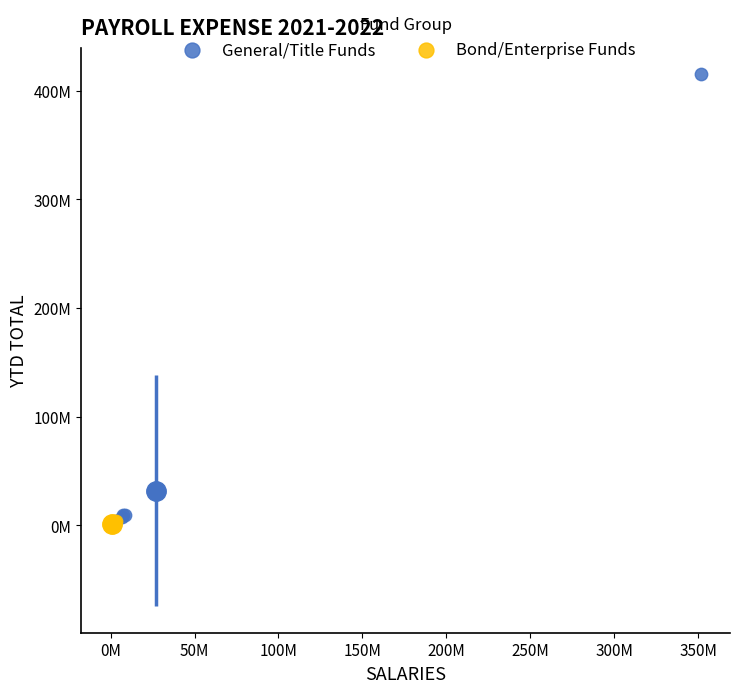

What are all the series names shown in the legend?

General/Title Funds, Bond/Enterprise Funds